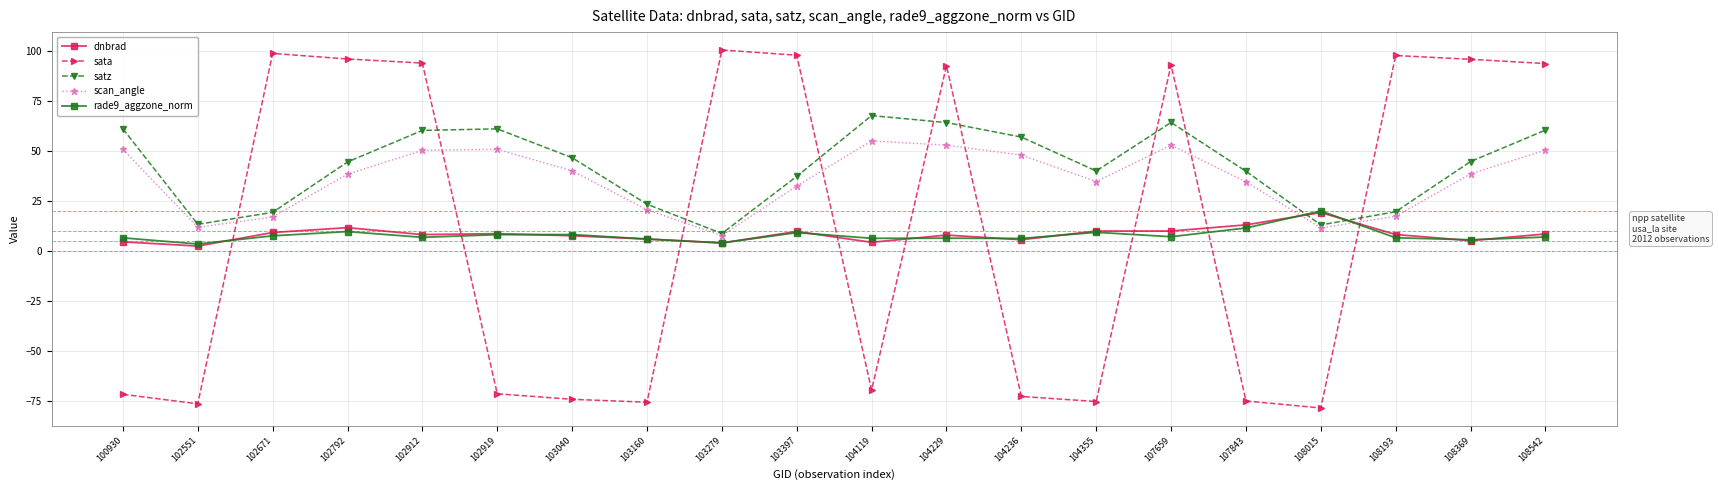

What is the difference between the highest and lowest values at 102792?

86.4